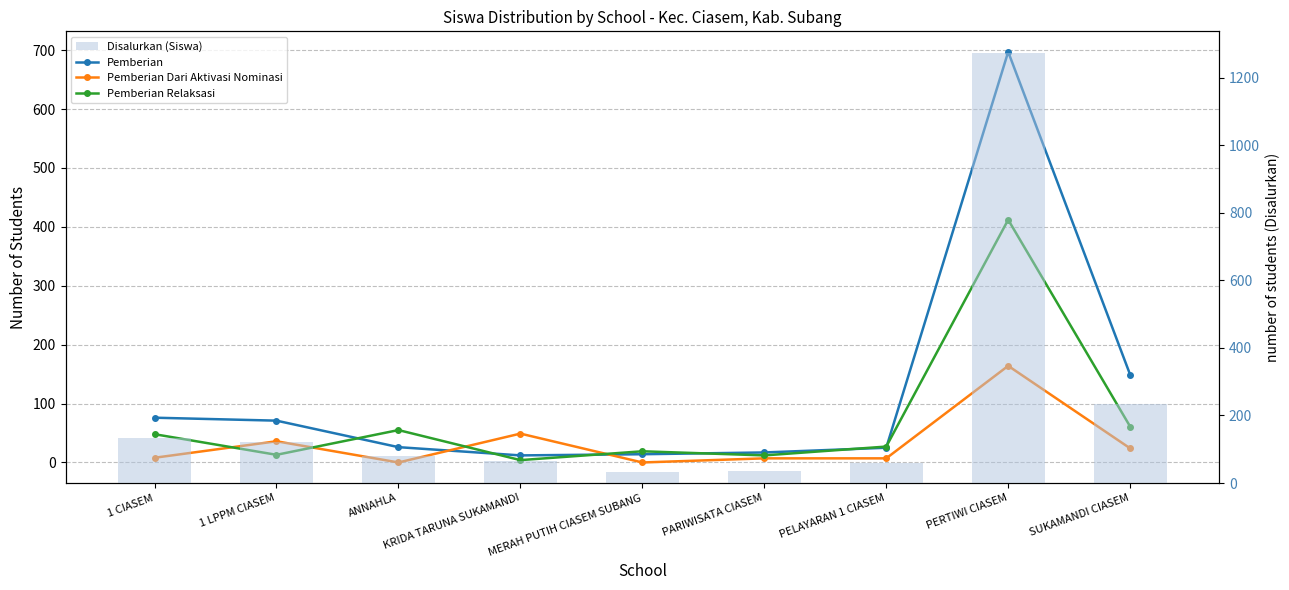

Which category has the highest value in the Disalurkan (Siswa) series?

PERTIWI CIASEM